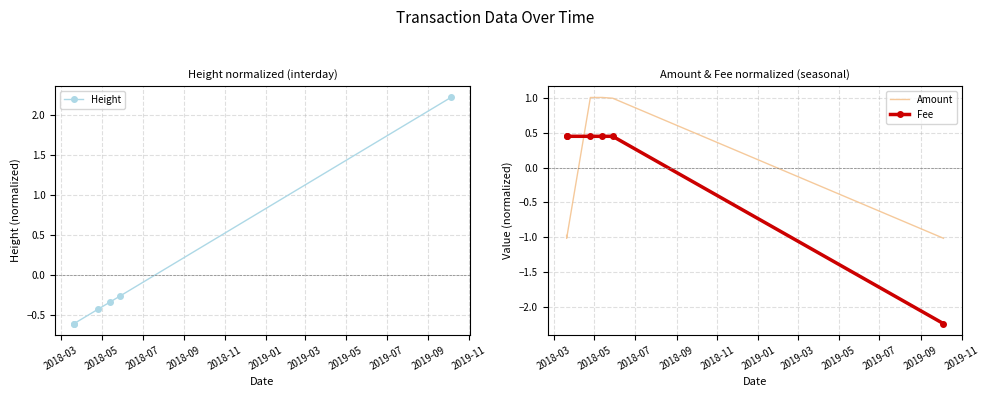

Which series ends up on top after the final intersection of Fee and Amount?

Amount